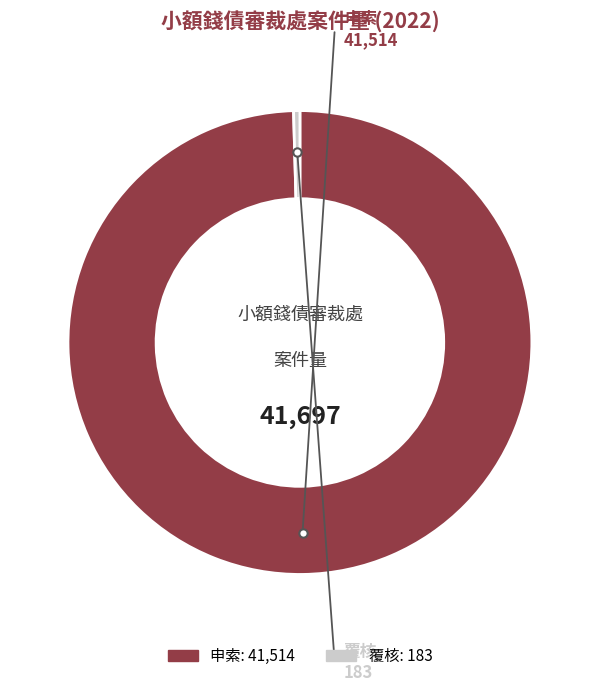

What is the largest slice in the pie chart?

申索